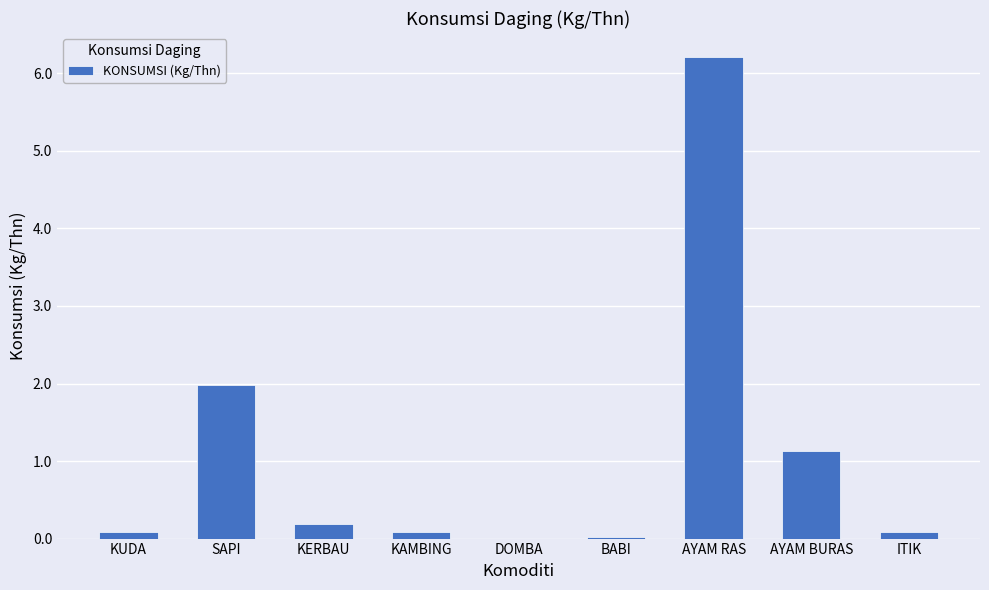

Where is the data nearest to the value 3?

SAPI